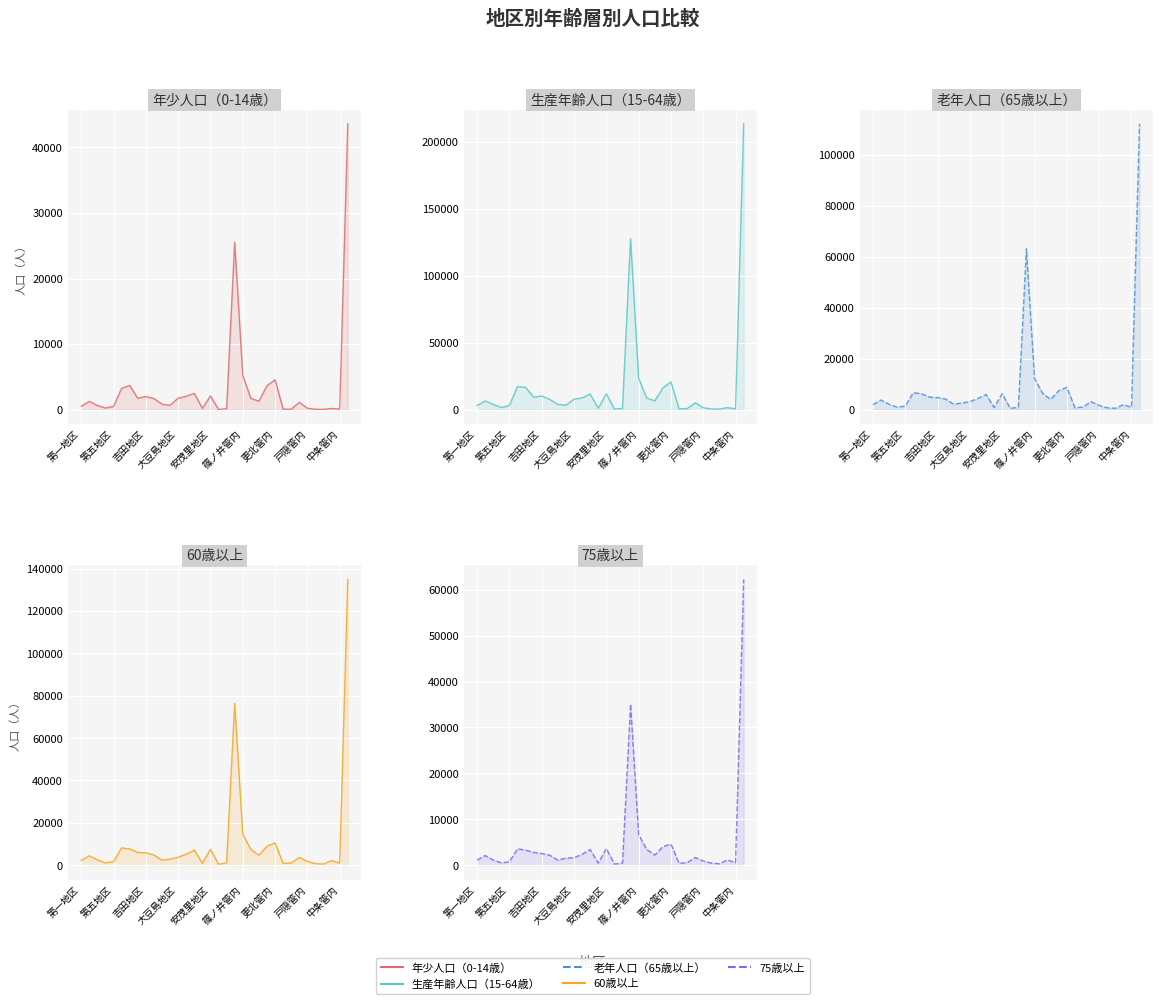

At how many categories does at least one series exceed 937?

30